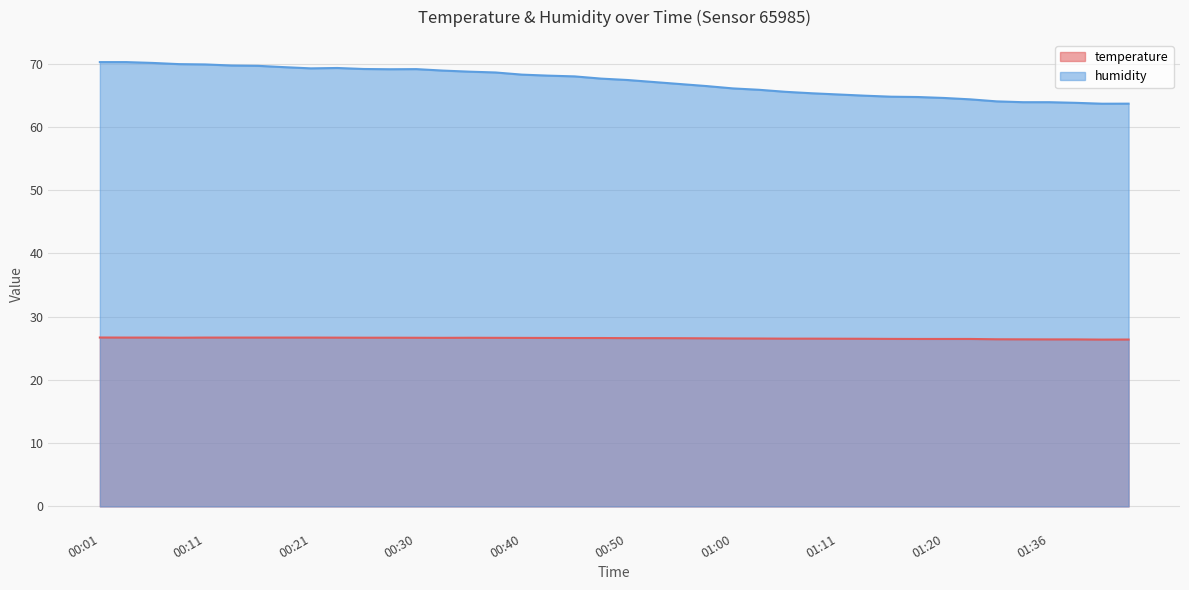

What position from the left is 01:11?

29